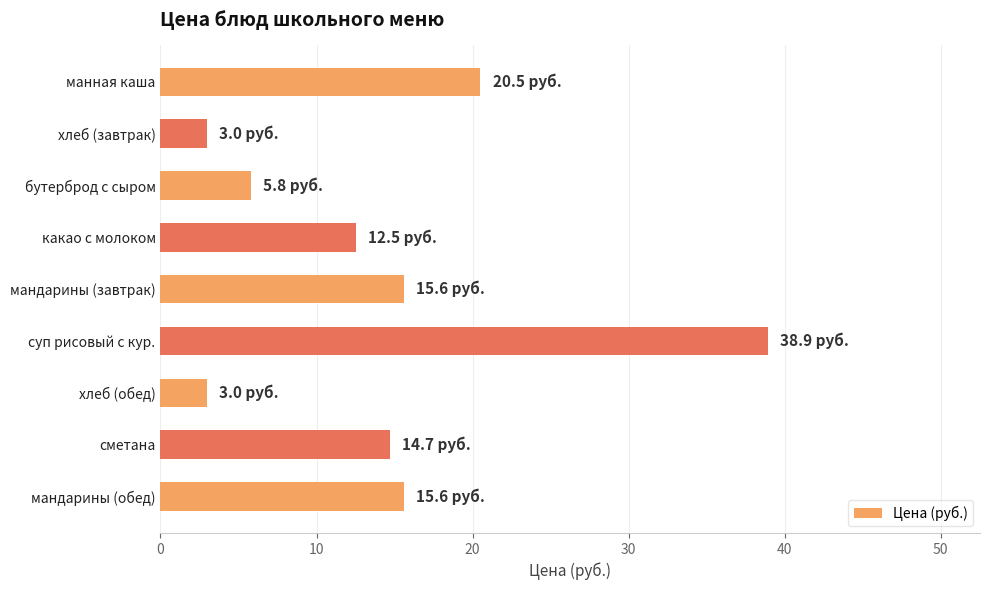

How many bars are there in total?

9